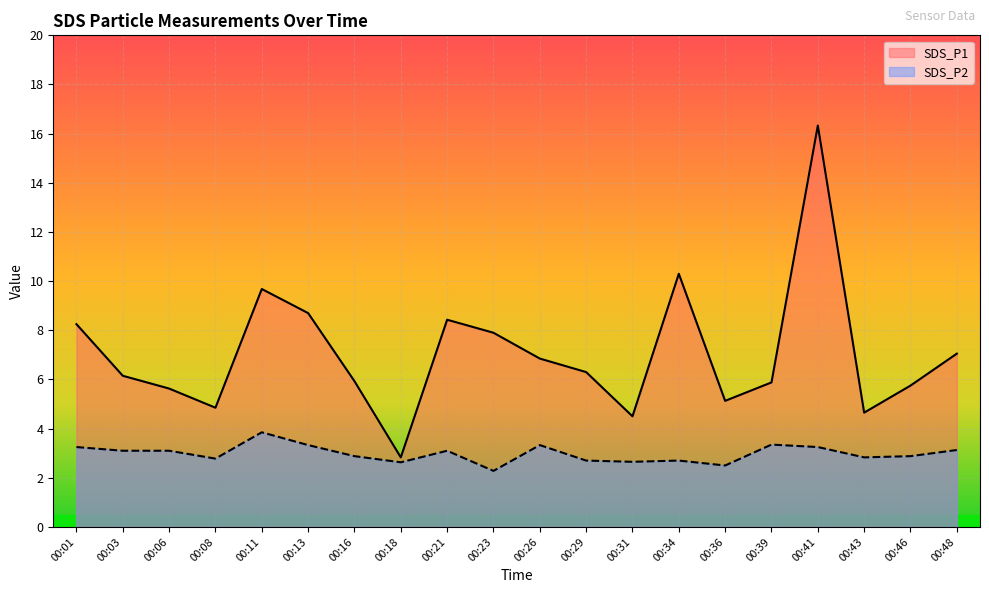

At which label is SDS_P2 closest to 3?

00:03